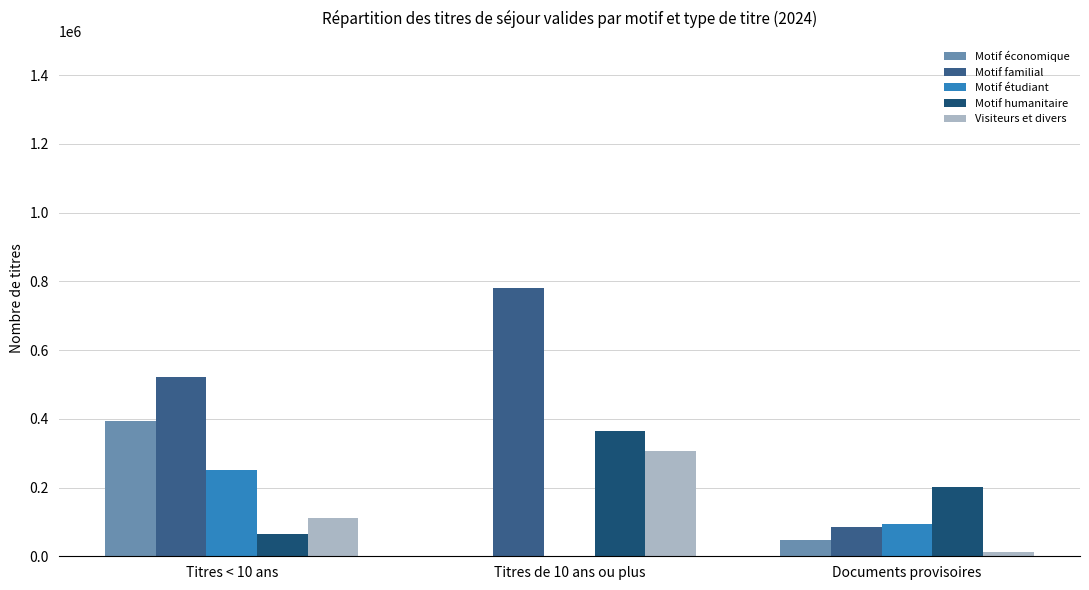

Count the number of categories in the chart.

3